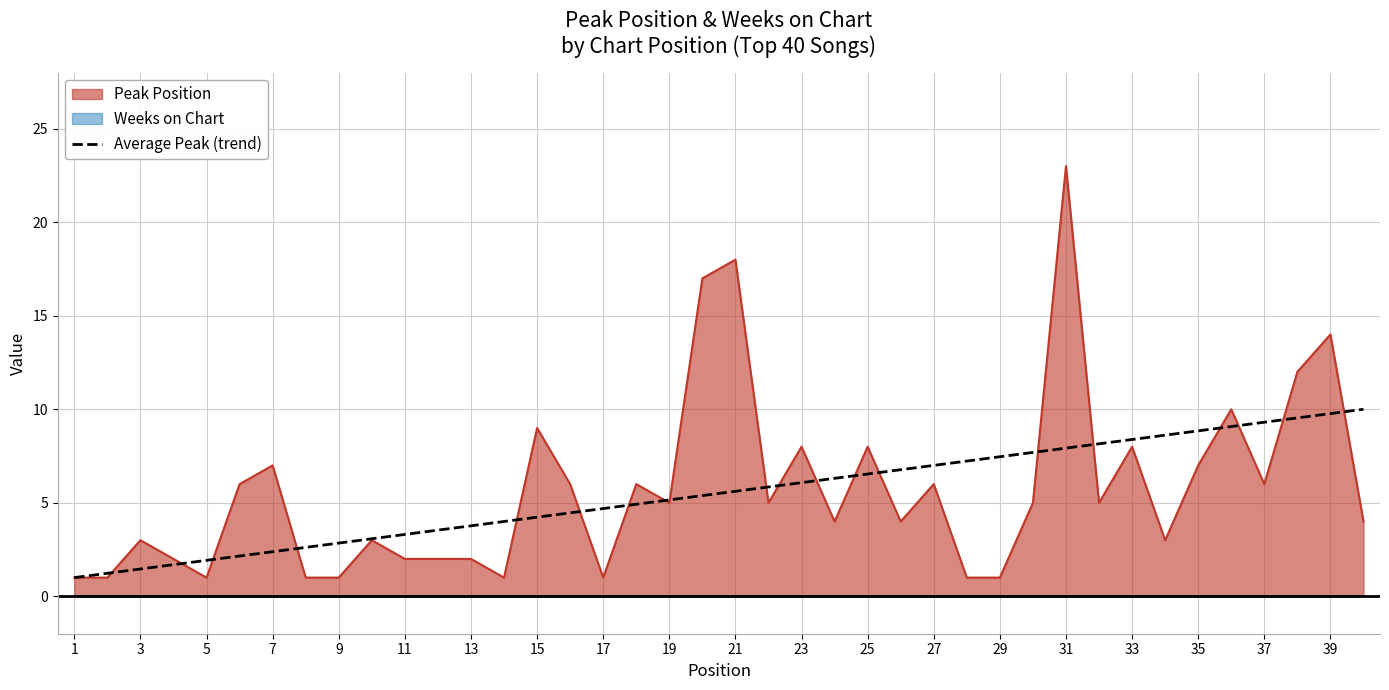

At which label does Peak Position reach its peak?

31